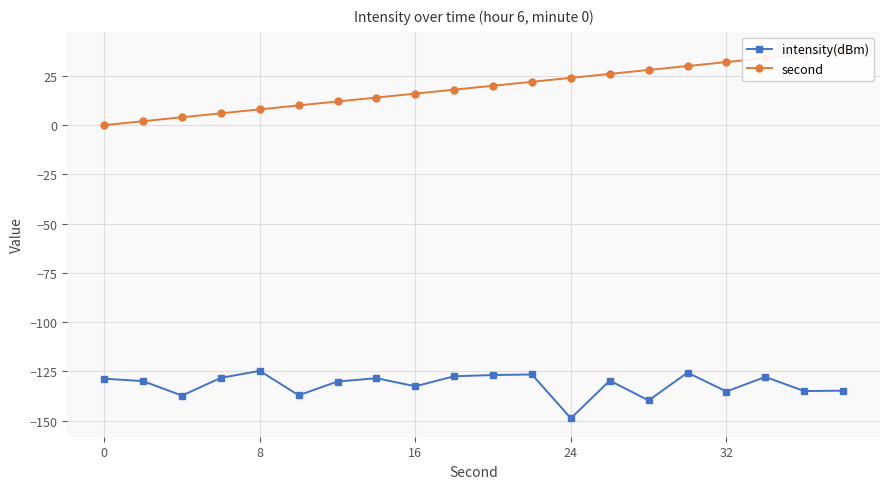

How many data points in intensity(dBm) are less than -129?

11